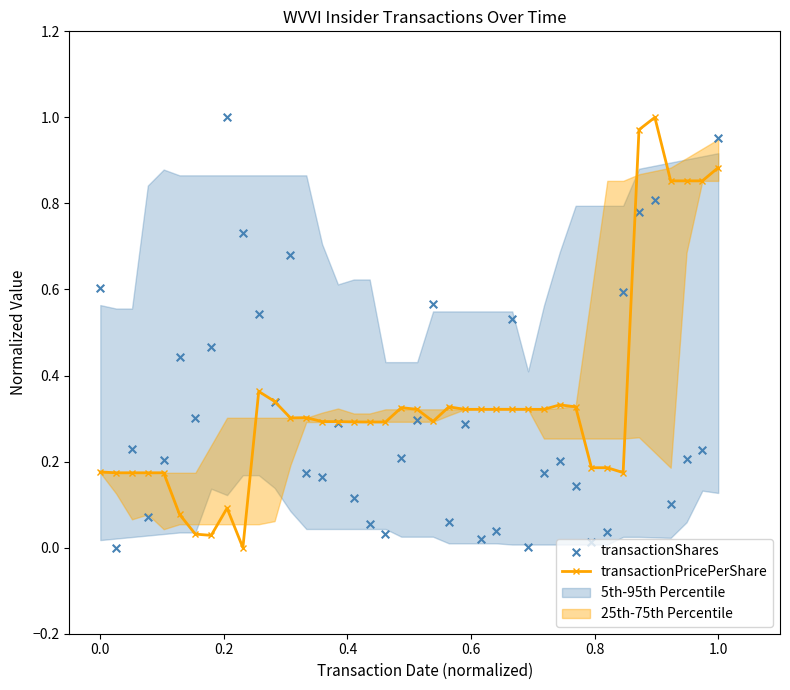

True or false: transactionPricePerShare has more than 0 interior local peaks.

True